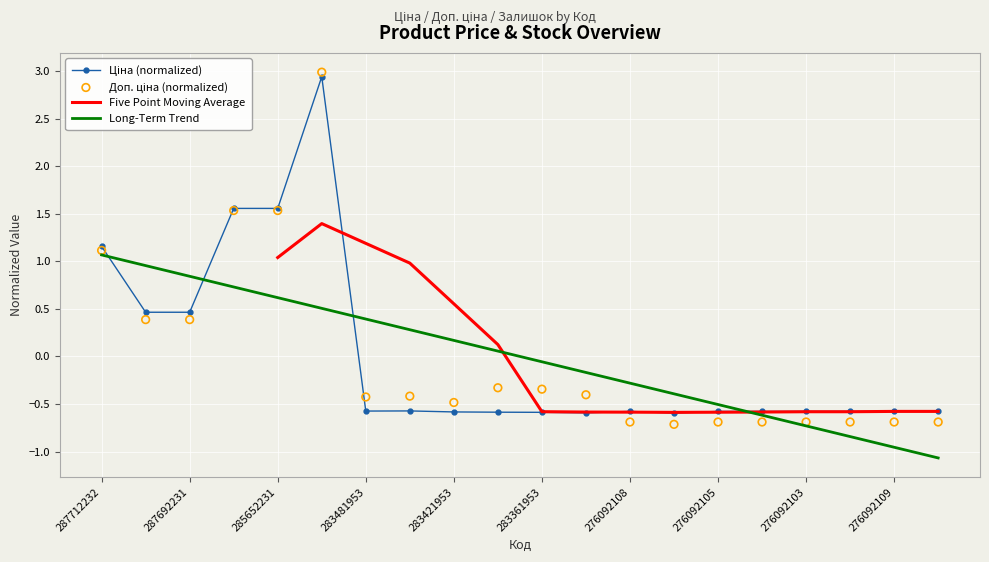

Which series has the largest total across all categories?

Ціна